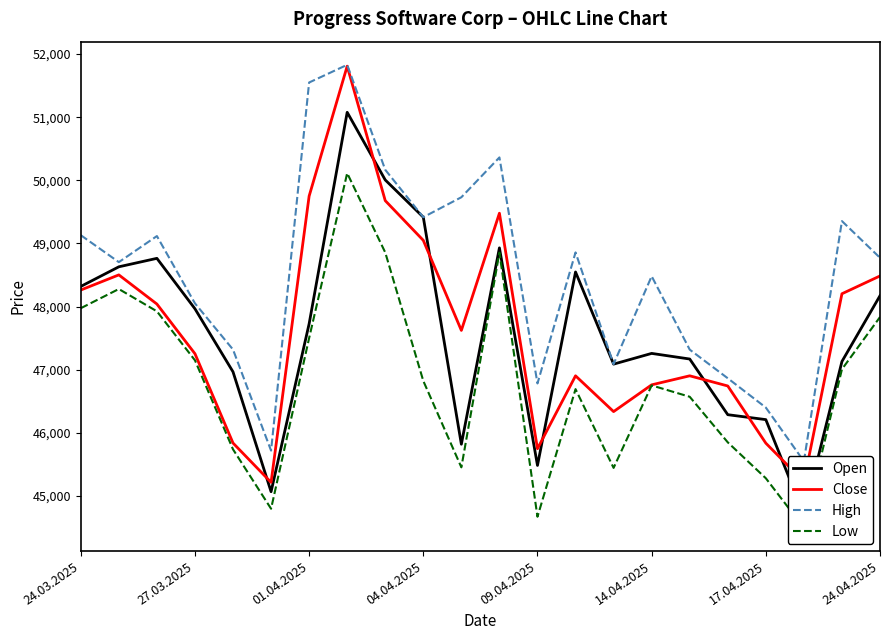

At which label does Close first exceed 47621?

24.03.2025